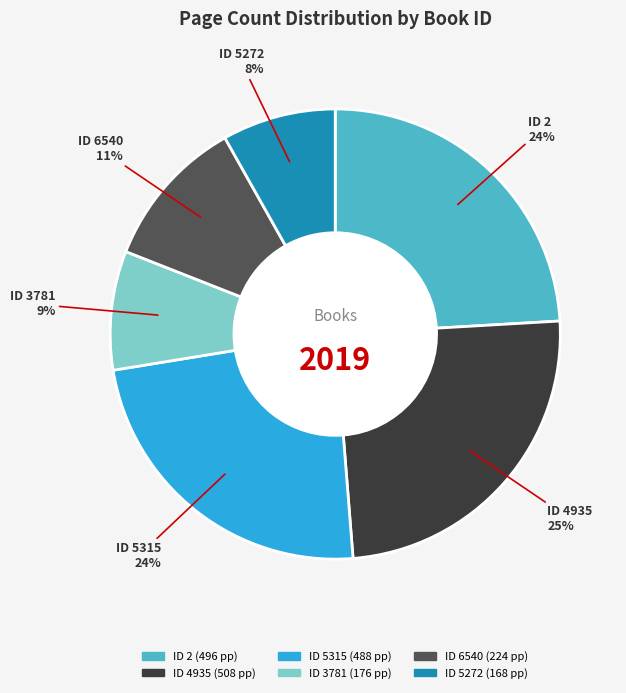

Count the number of slices in the pie.

6